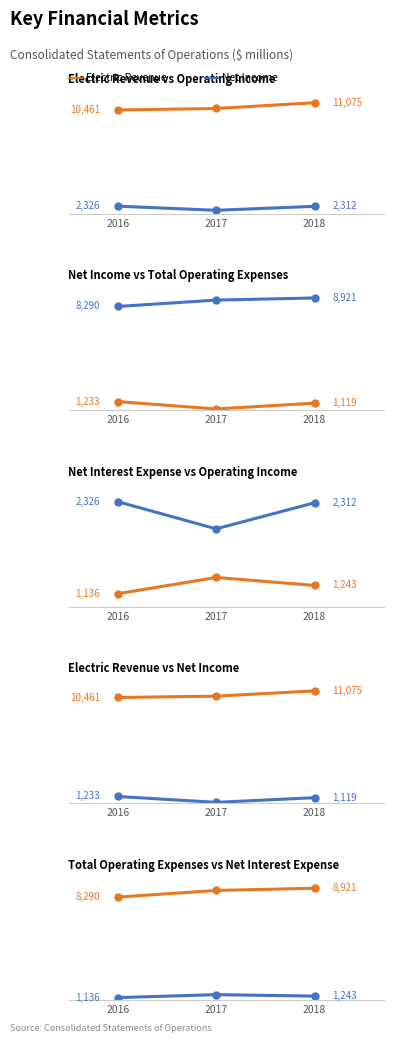

Which series has the largest total across all categories?

Electric revenue